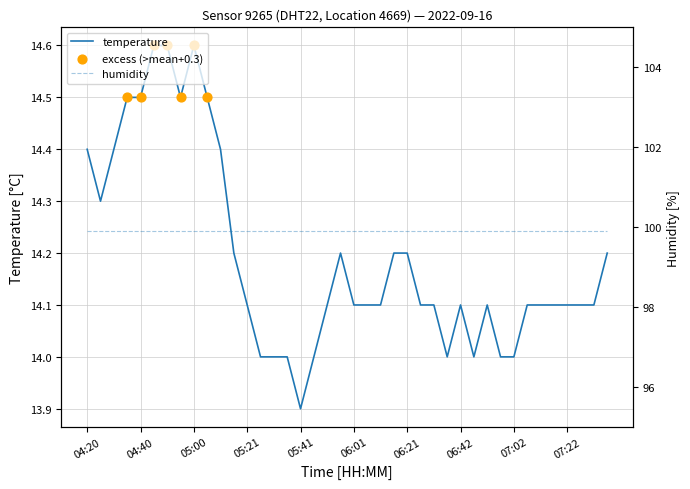

Approximately how many times larger is the value at 04:35 compared to 05:36?

1.0